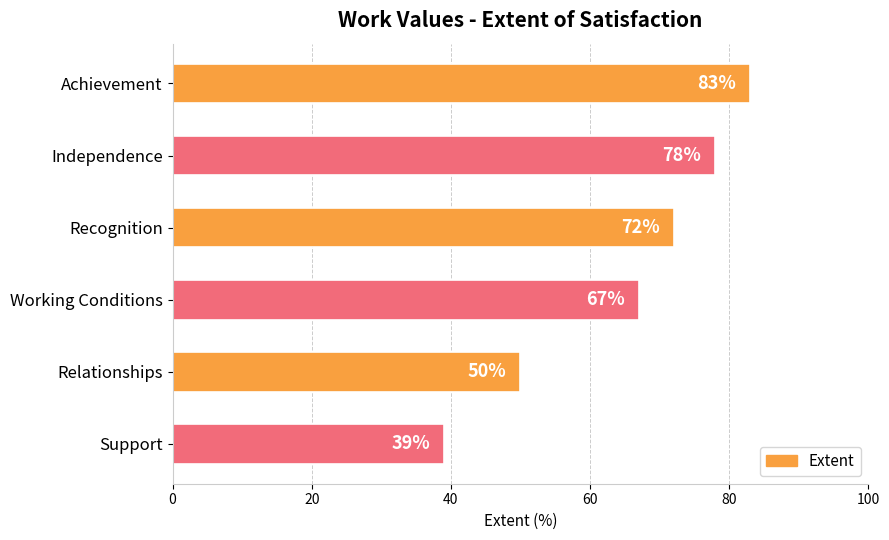

What is the sum of all values?

389